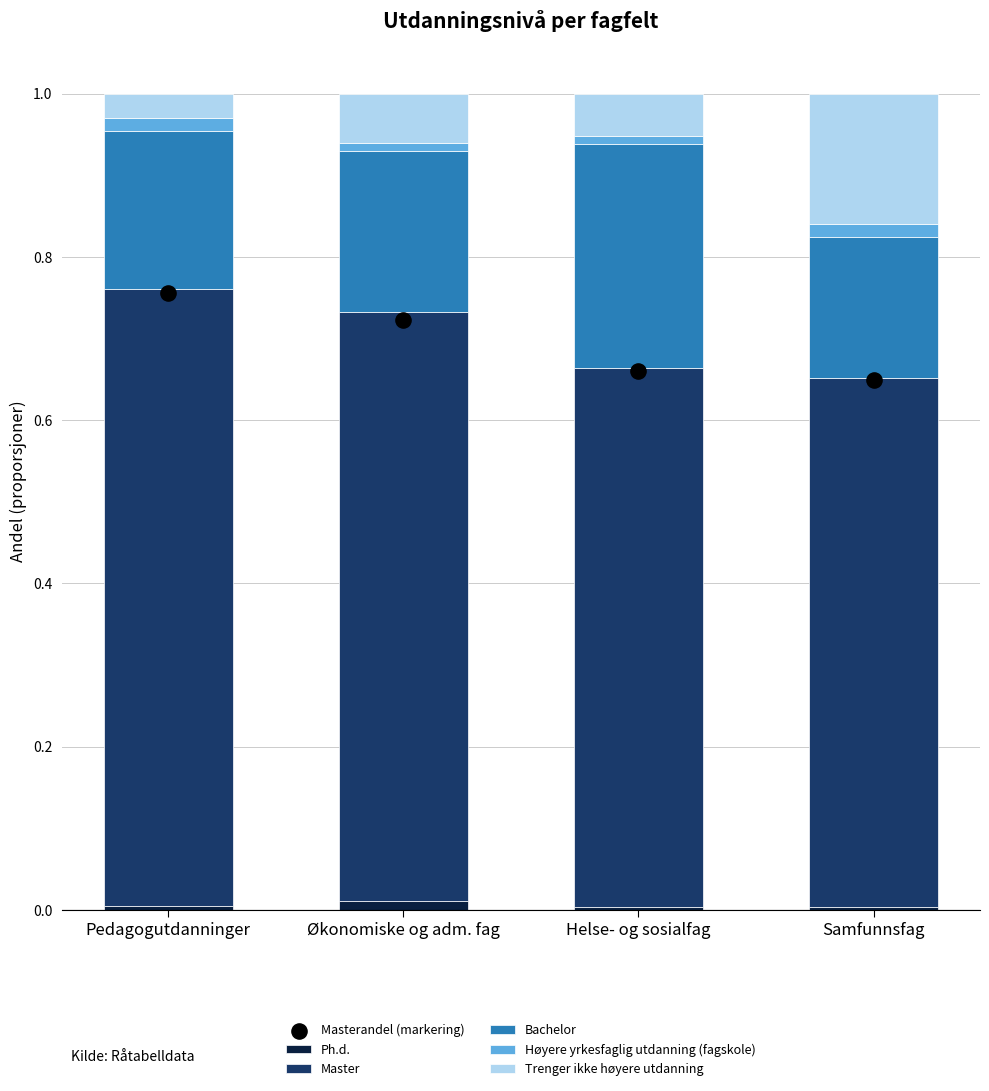

Which series has the widest spread of Y values?

Trenger ikke høyere utdanning